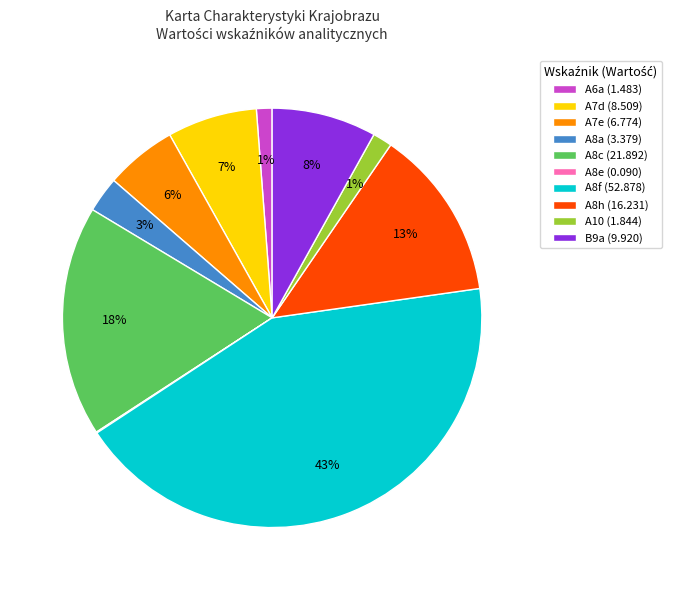

The A10 slice represents 1% of the pie. True or false?

True